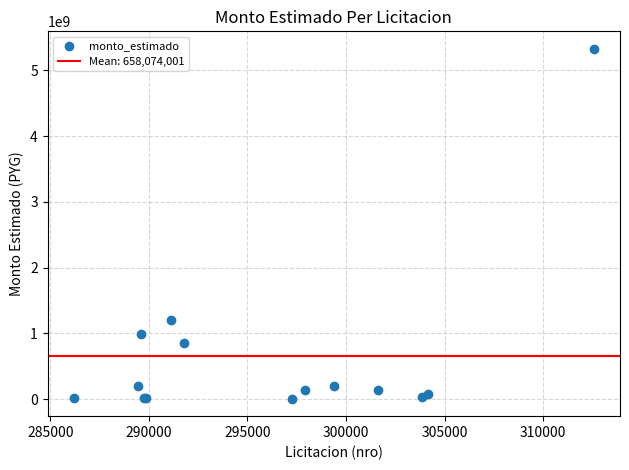

What Y value in the scatter plot is closest to 2667040500?

1209379528